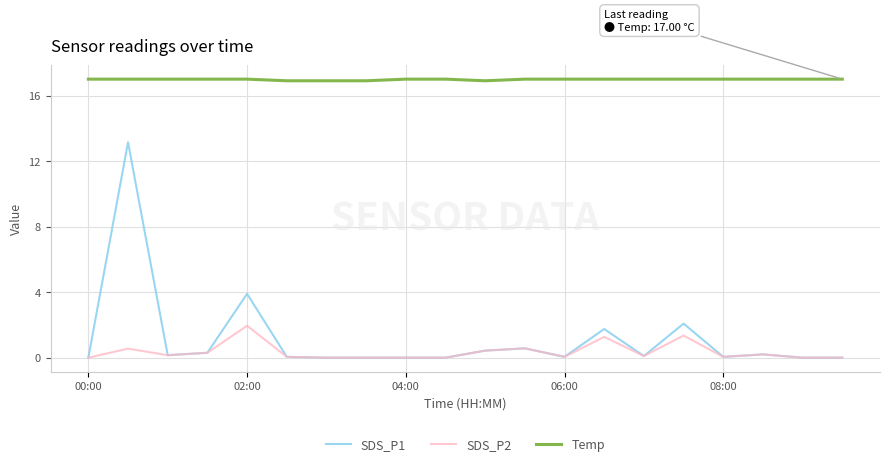

List the series in order of their peak value, lowest first.

SDS_P2, SDS_P1, Temp